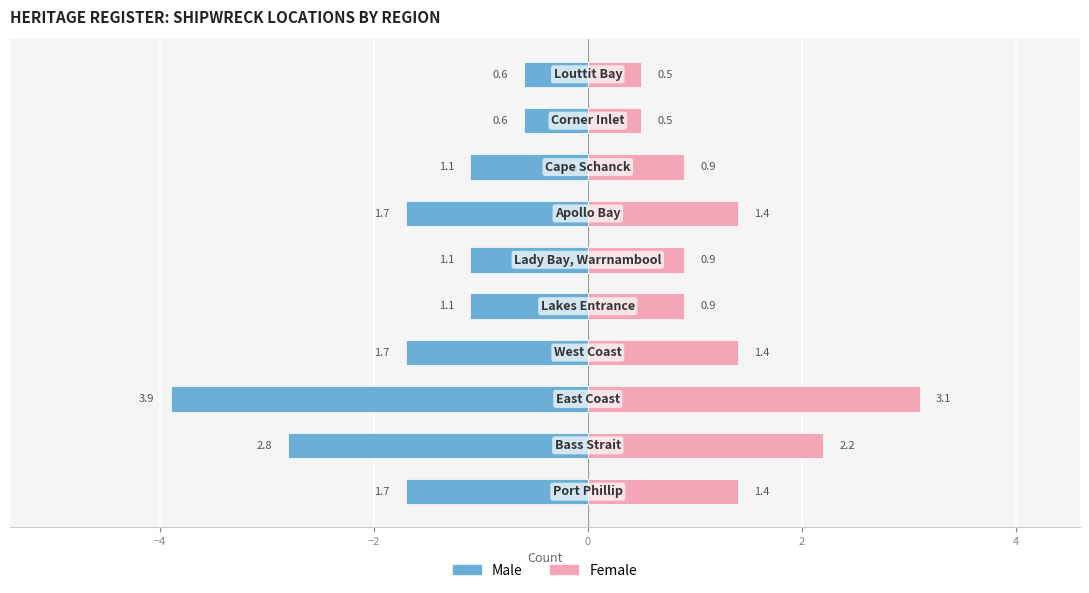

What is the value of the Male bar at the 4th from the left?

-1.7